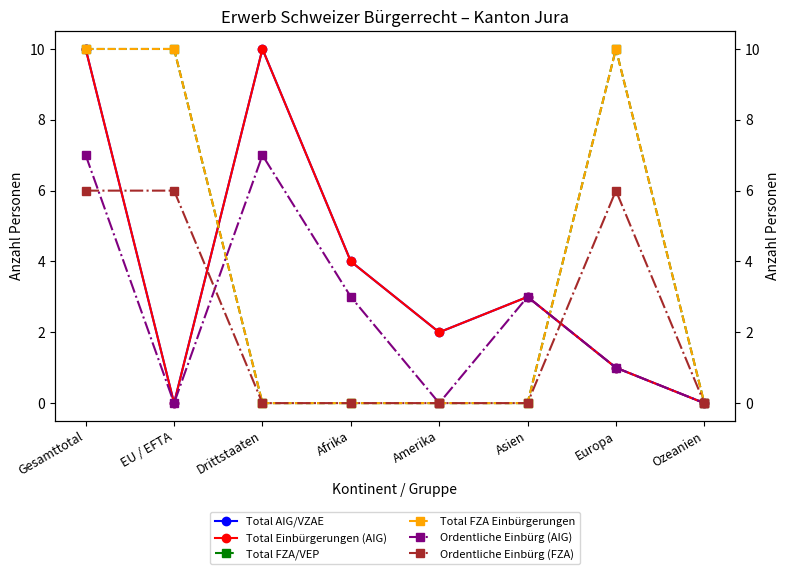

Where is Ordentliche Einbürg (AIG) nearest to the value 3?

Afrika